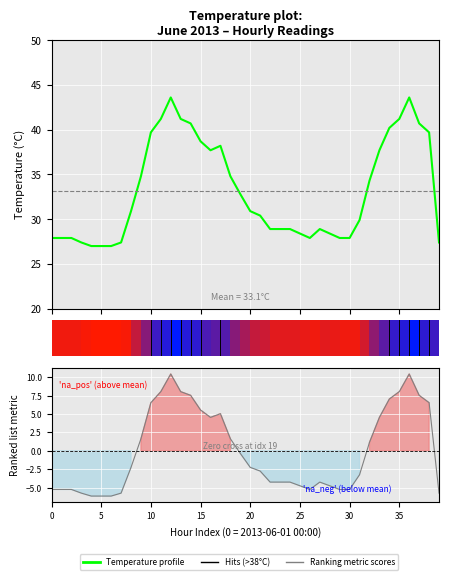

True or false: Temperature profile and Ranking metric scores intersect in this chart.

False